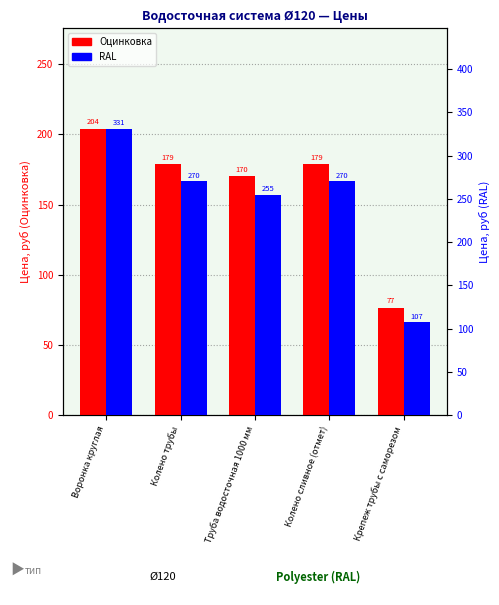

How many groups of bars are there?

5